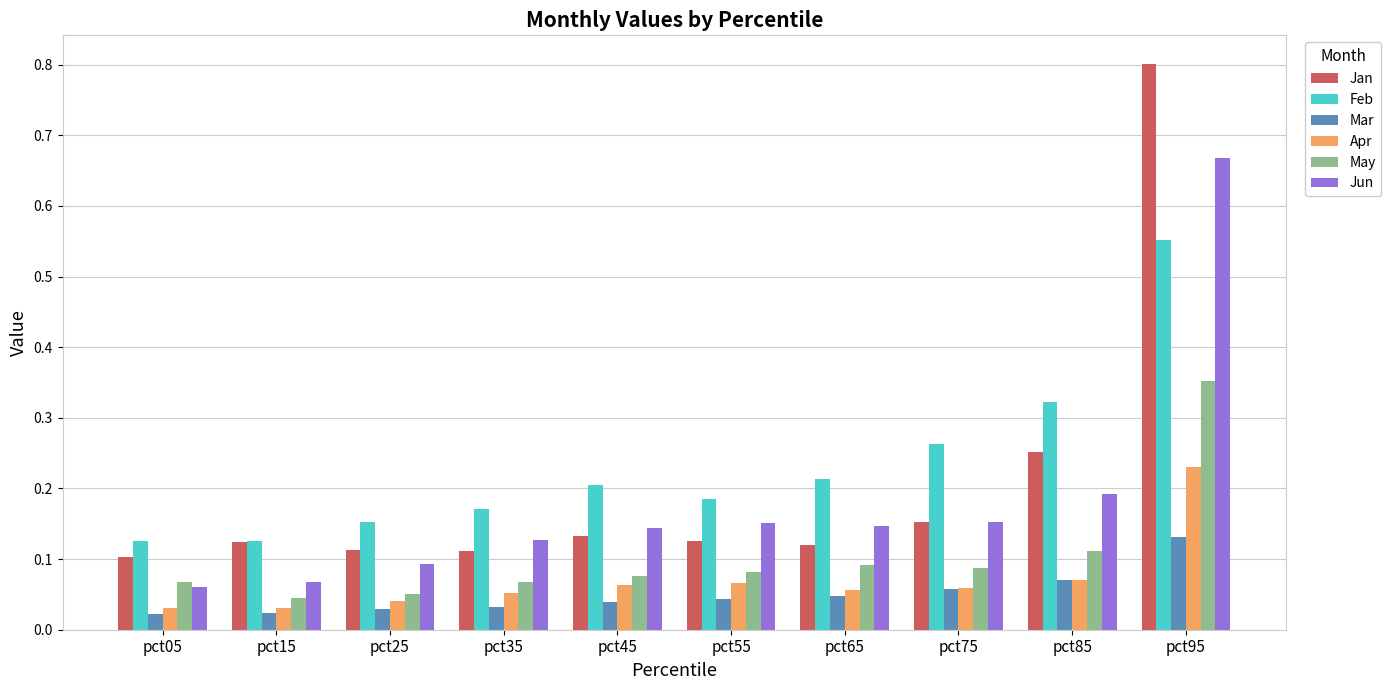

True or false: Jan has a value of 0.1 at pct15.

True